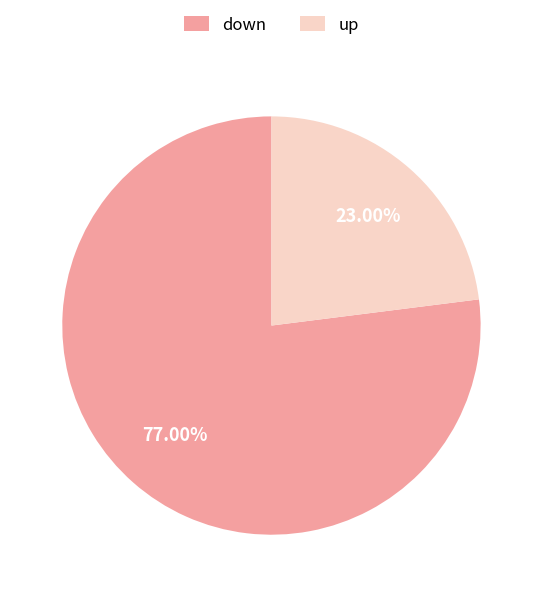

Combined, what portion of the pie is up and down?

100.0%